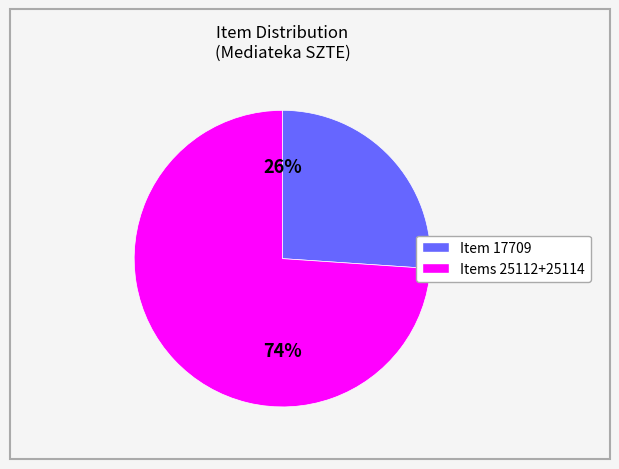

Is there a majority slice in this chart?

Yes